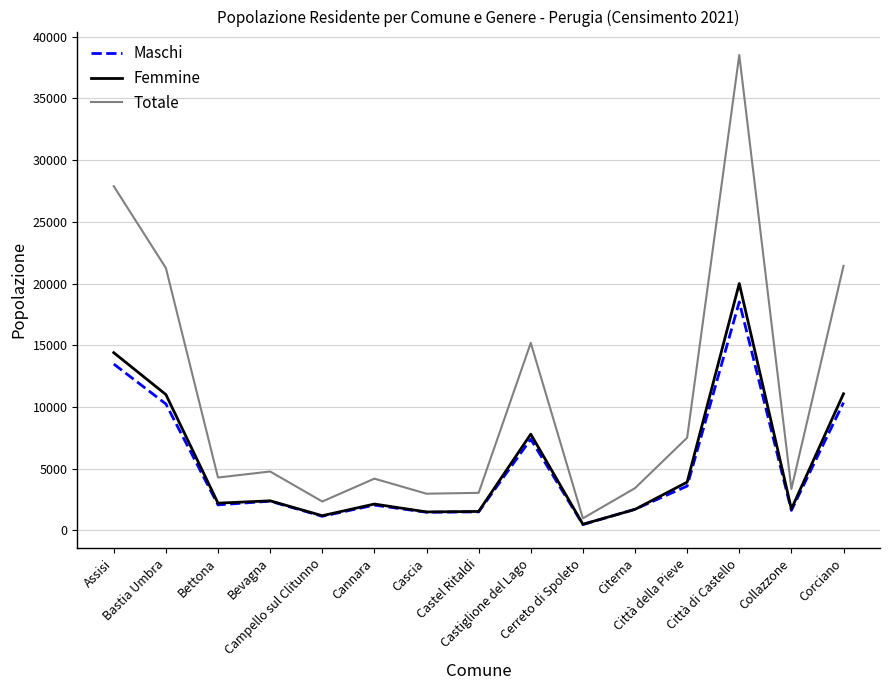

How many distinct data groups are displayed?

3